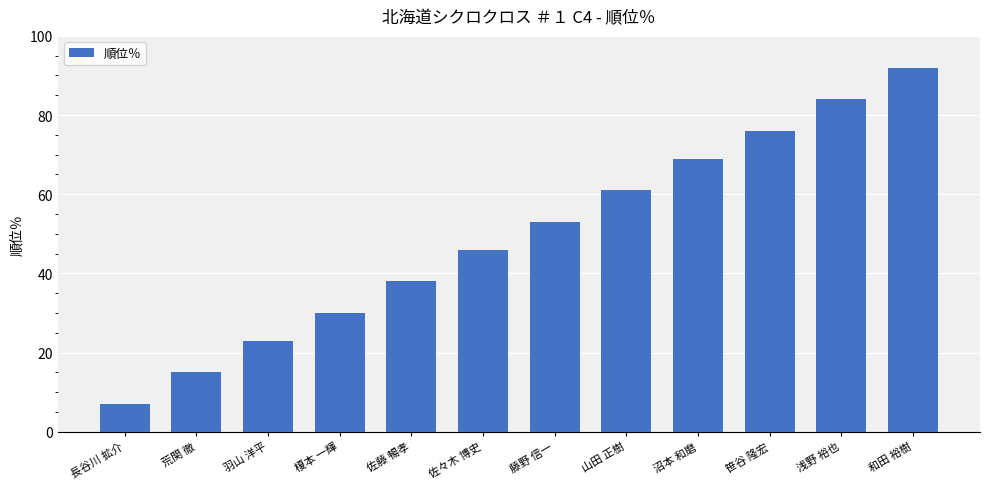

Rank the categories by value from highest to lowest.

和田 裕樹, 浅野 裕也, 笹谷 隆宏, 沼本 和磨, 山田 正樹, 藤野 信一, 佐々木 博史, 佐藤 暢孝, 榎本 一輝, 羽山 洋平, 荒関 徹, 長谷川 拡介